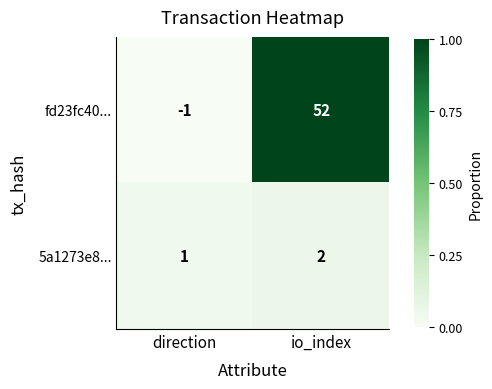

Rank the series by their average value, from highest to lowest.

fd23fc40..., 5a1273e8...